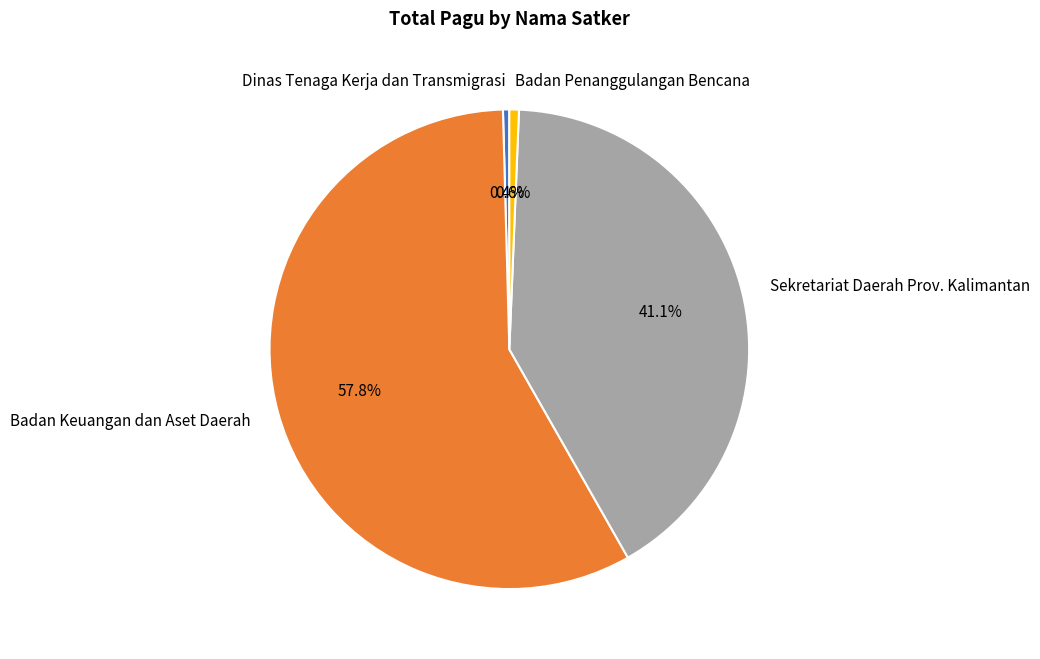

To the nearest percent, what is the average slice percentage?

25%